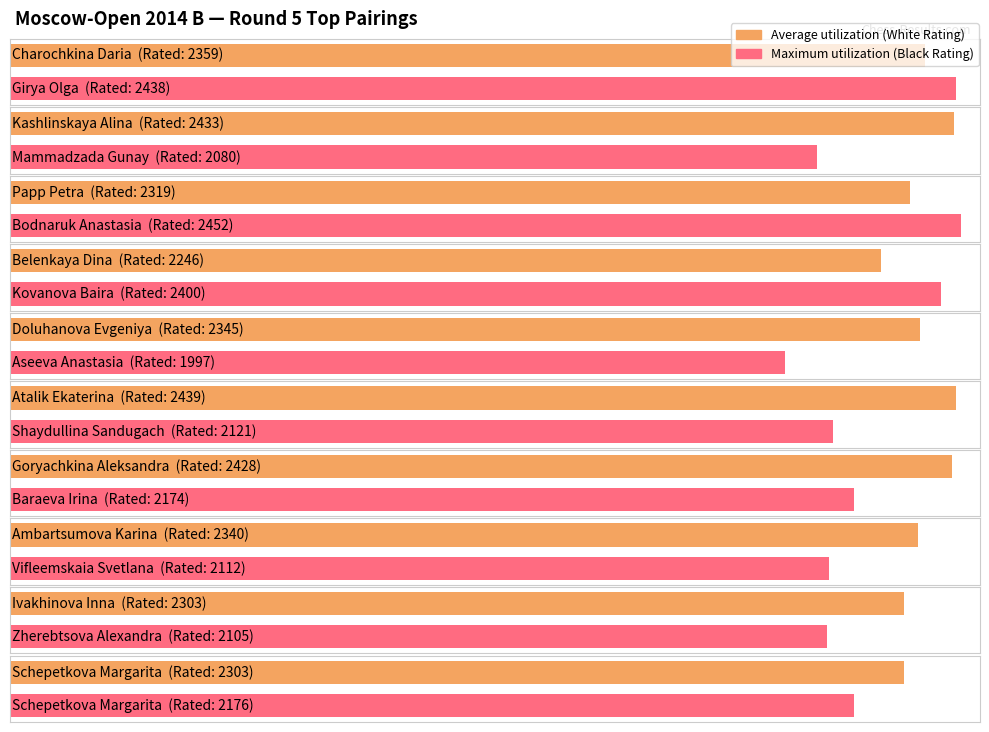

What position from the right is Schepetkova Margarita?

1